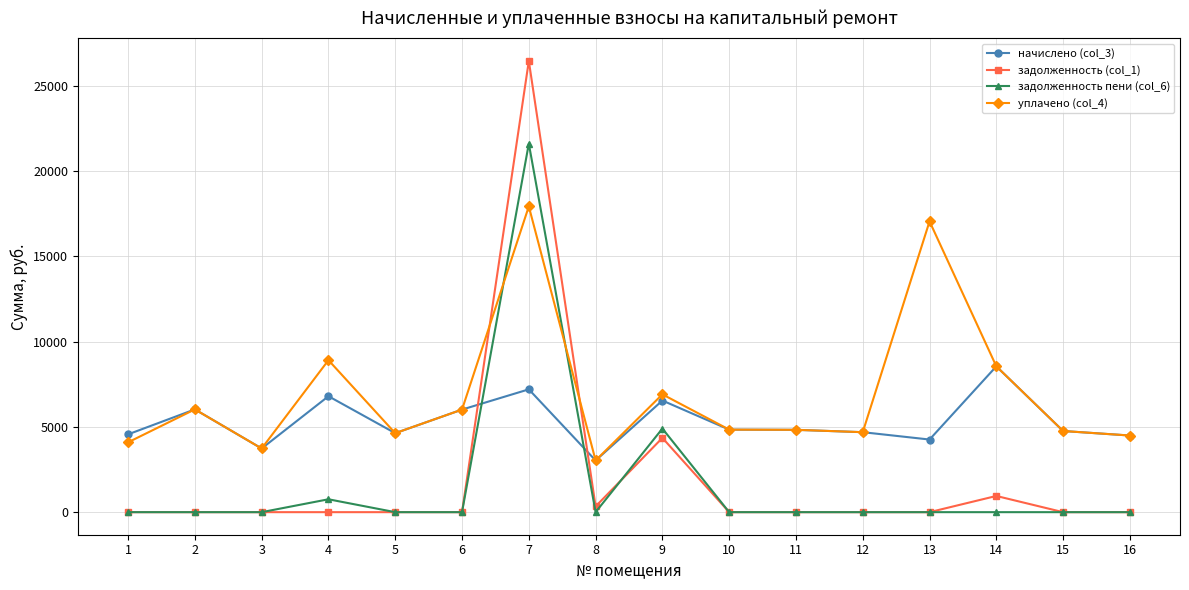

What is the difference between the maximum and minimum values in the уплачено (col_4) series?

14895.0